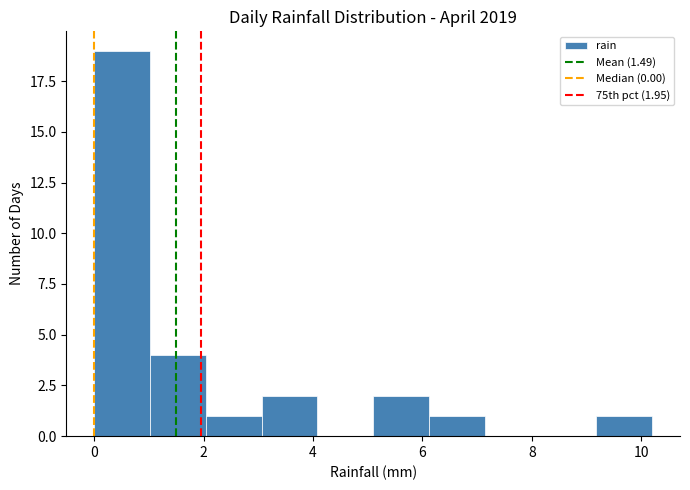

Over which range of the x-axis is the bar tallest?

0.00 to 1.02